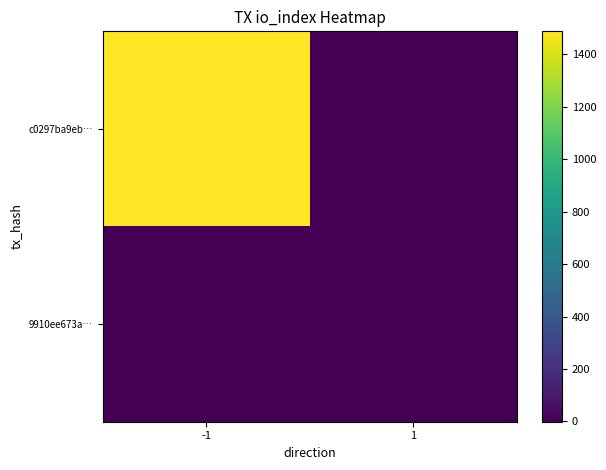

Reading left to right, transcribe all the data shown in this chart.

c0297ba9eb…: -1=1487	1=-1
9910ee673a…: -1=0	1=1